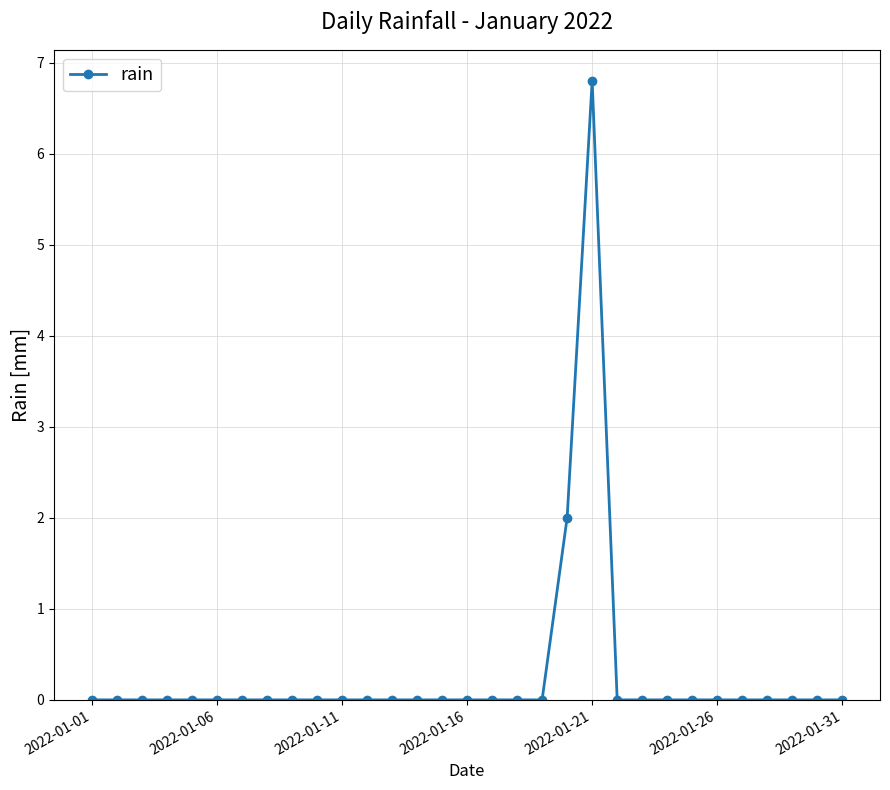

How many lines are shown in the chart?

1